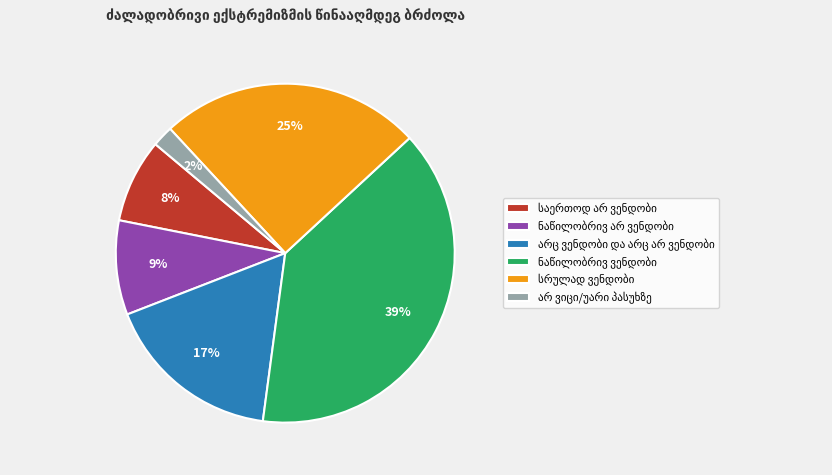

Count the number of slices in the pie.

6